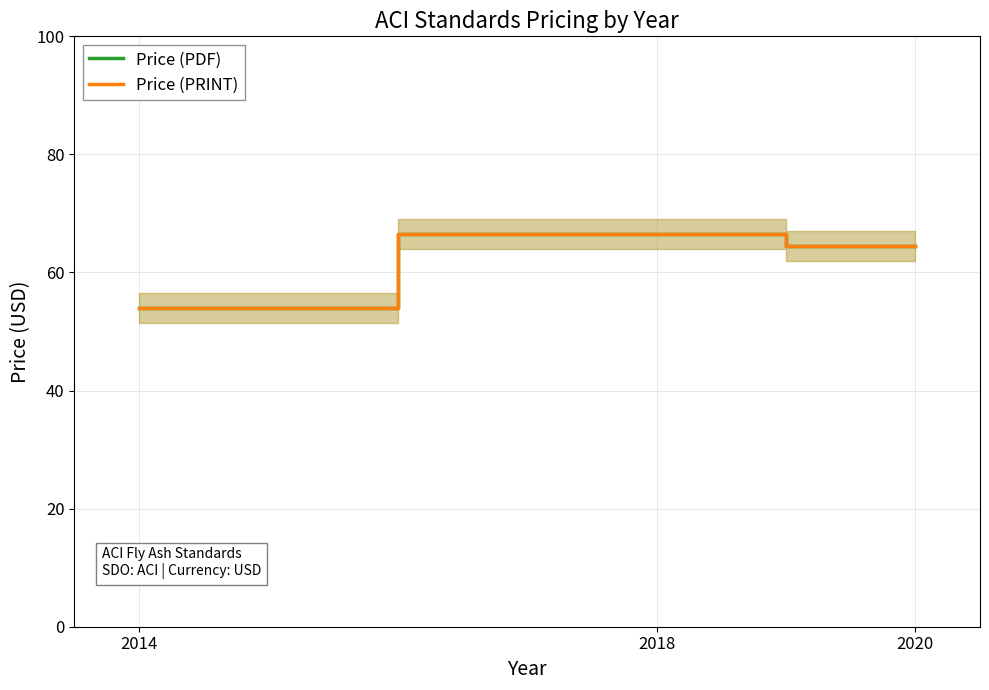

At which label does Price (PRINT) reach its minimum?

2014